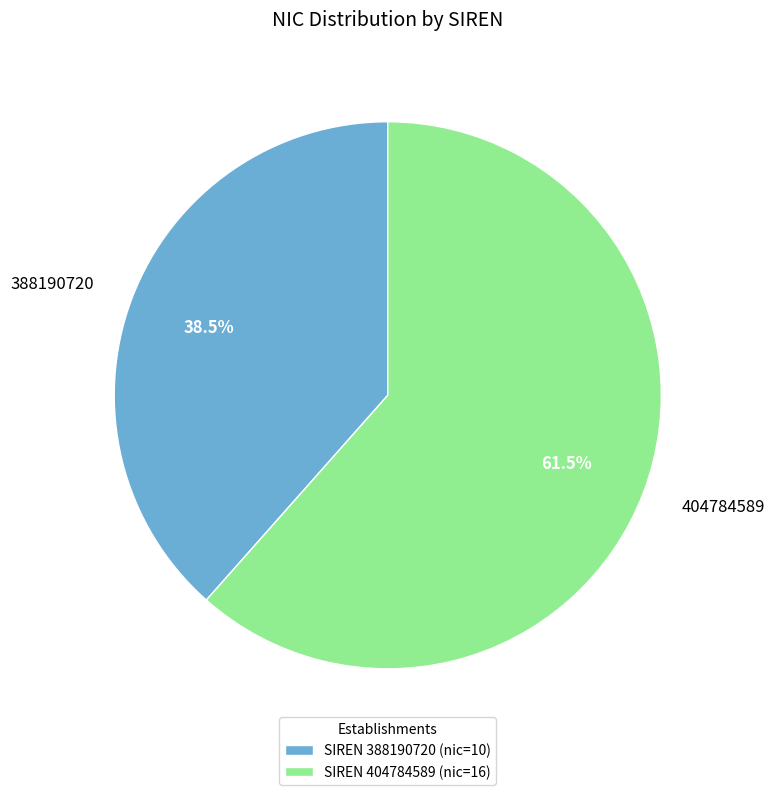

To the nearest percent, what is the combined percentage of 404784589 and 388190720?

100%